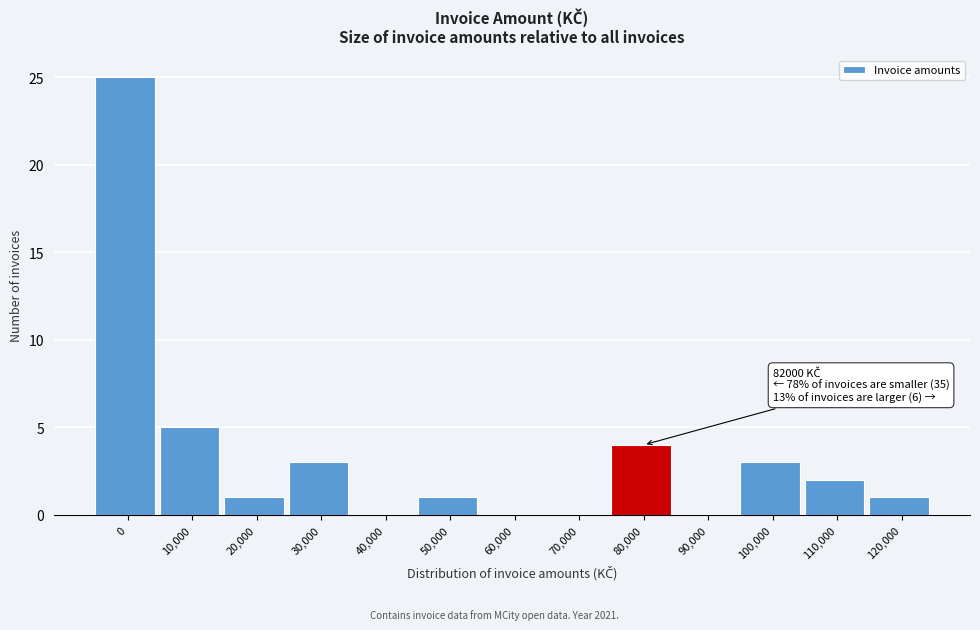

Reading left to right, transcribe all the data shown in this chart.

0=25	10,000=5	20,000=1	30,000=3	40,000=0	50,000=1	60,000=0	70,000=0	80,000=4	90,000=0	100,000=3	110,000=2	120,000=1